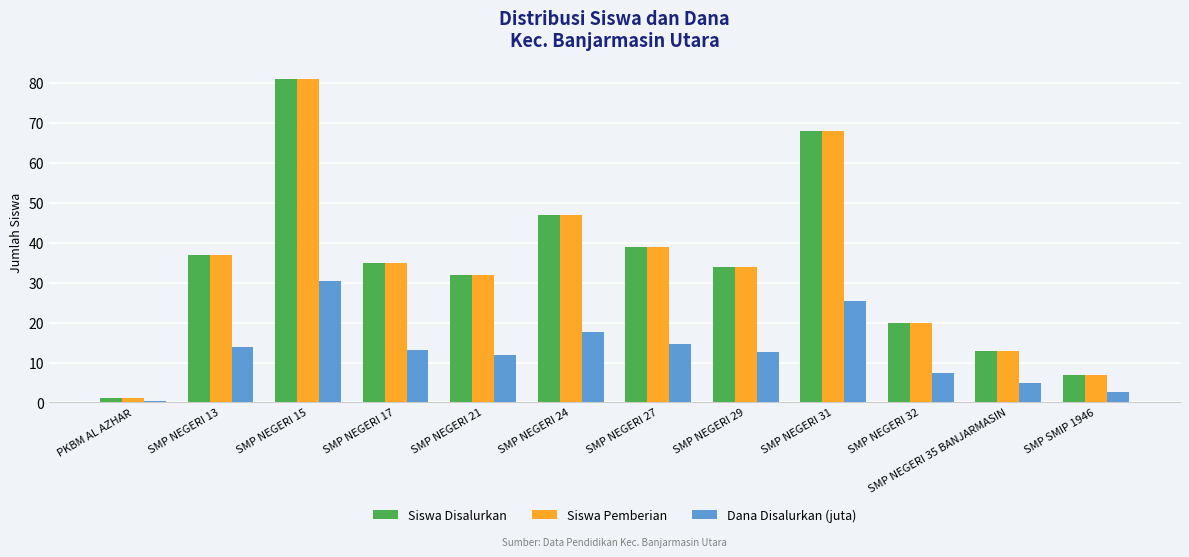

True or false: Siswa Disalurkan has a value of 69.2 at SMP NEGERI 24.

False